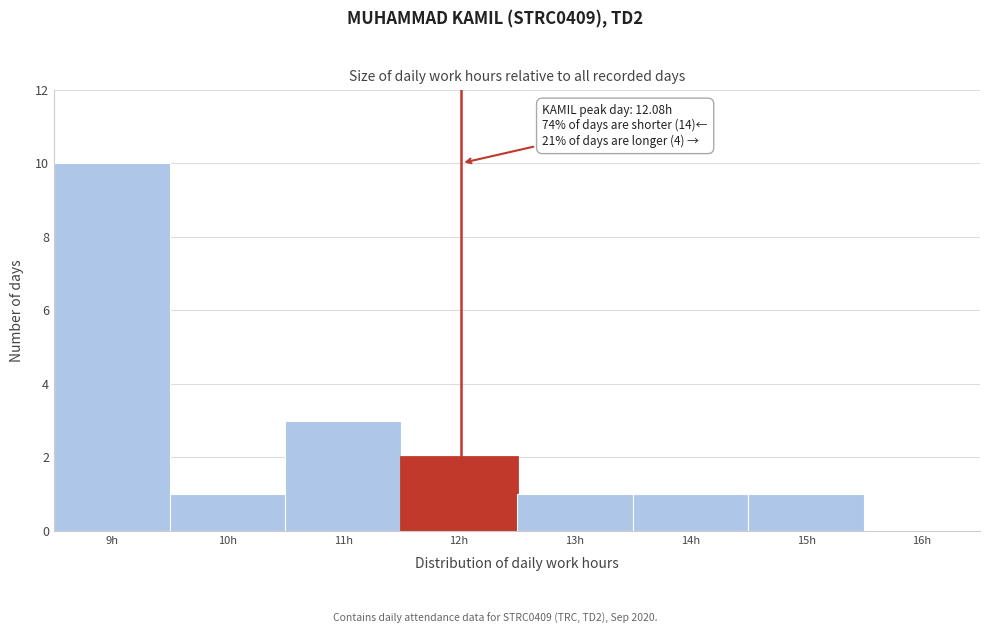

Reading right to left, extract all data points from this chart.

16h=0	15h=1	14h=1	13h=1	12h=2	11h=3	10h=1	9h=10